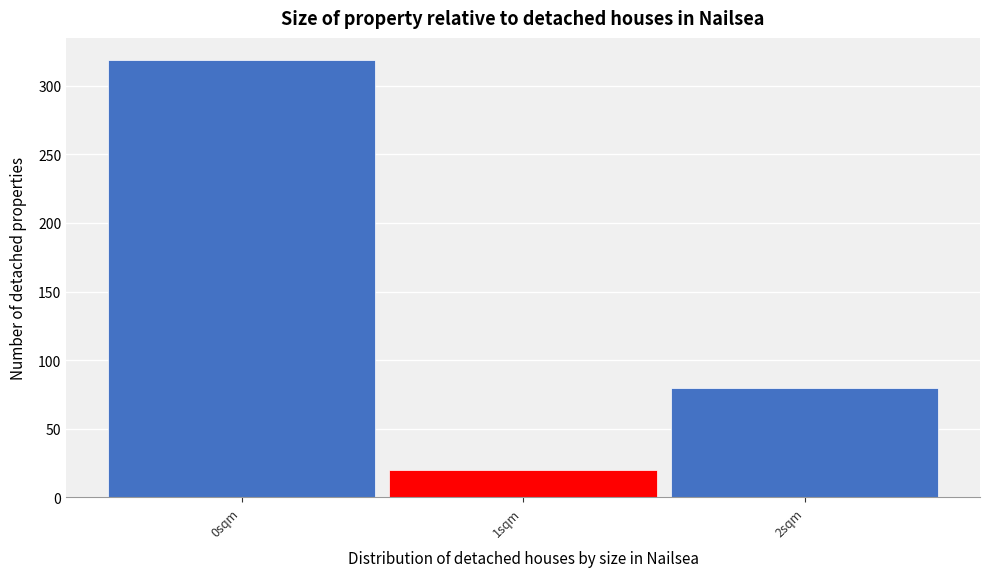

Which range on the x-axis has the tallest bar?

-0.5 to 0.5